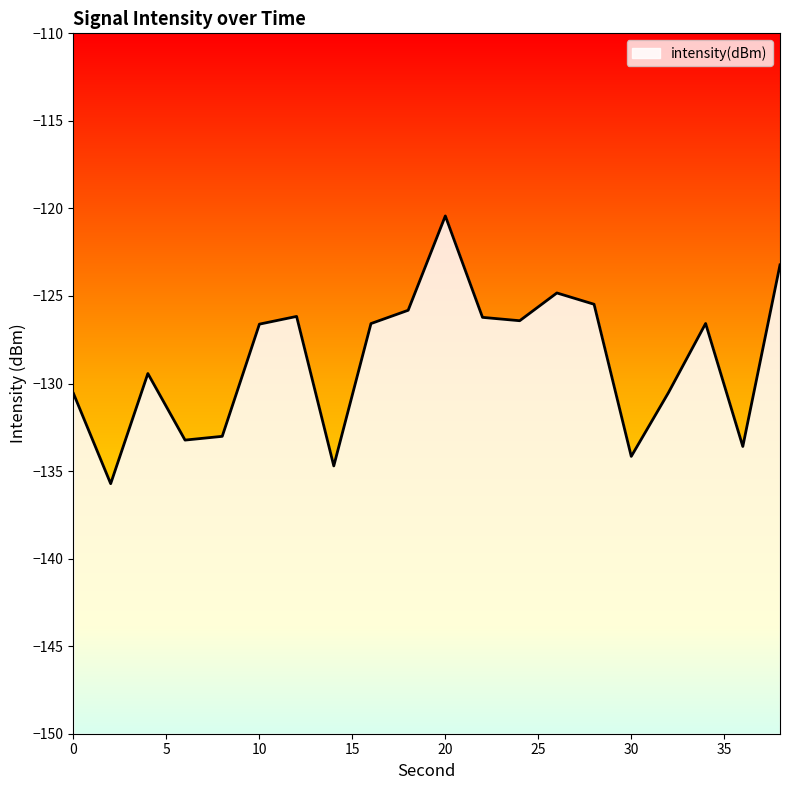

What is the change in value from 8 to 26?

+8.2